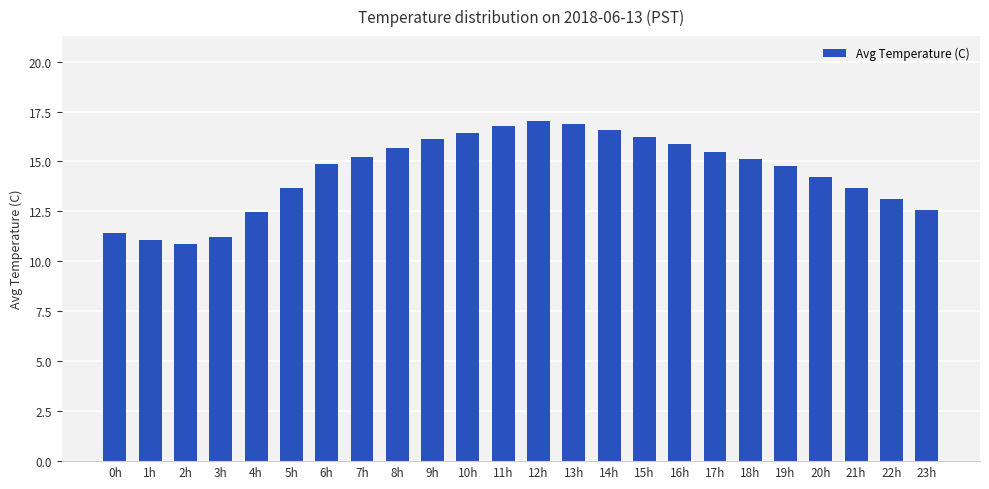

What is the difference between the values at 7h and 3h?

4.0